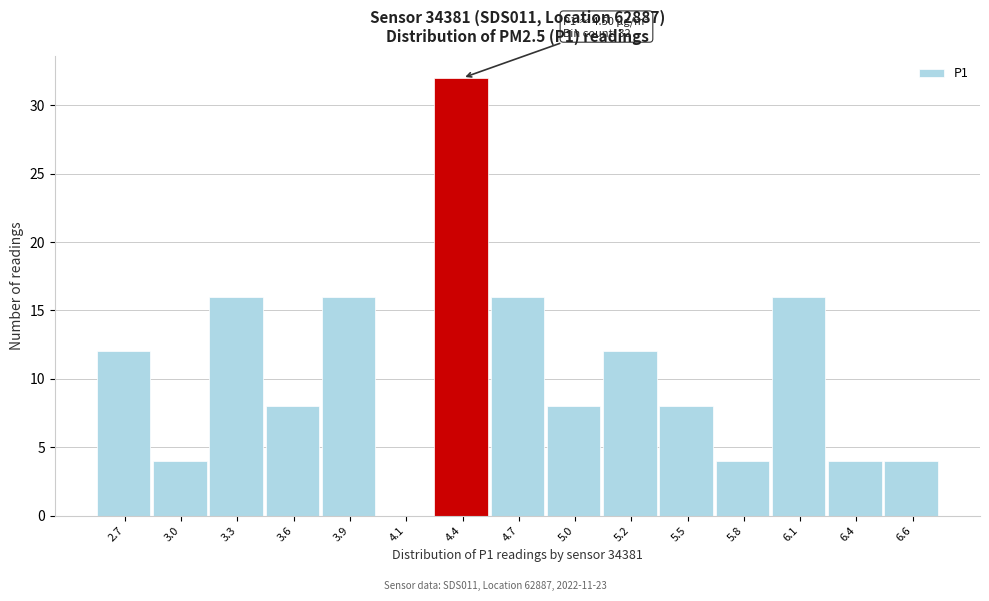

Reading right to left, extract all data points from this chart.

6.6=4	6.4=4	6.1=16	5.8=4	5.5=8	5.2=12	5.0=8	4.7=16	4.4=32	4.1=0	3.9=16	3.6=8	3.3=16	3.0=4	2.7=12